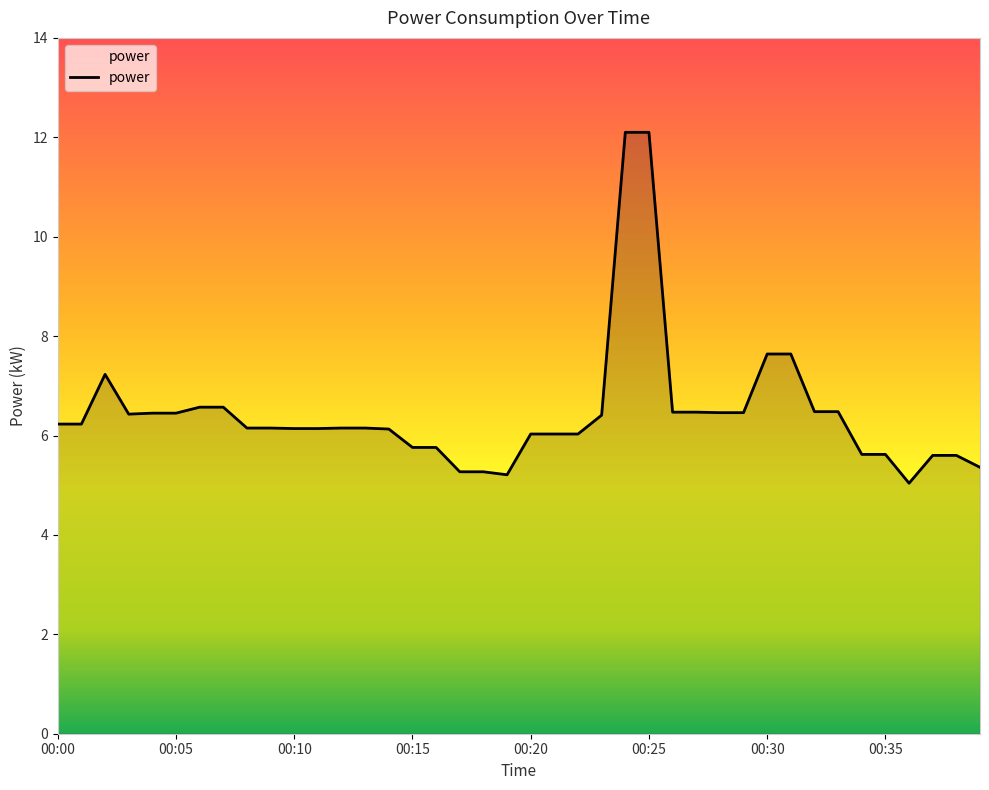

What is the difference between the maximum and minimum values?

7.1